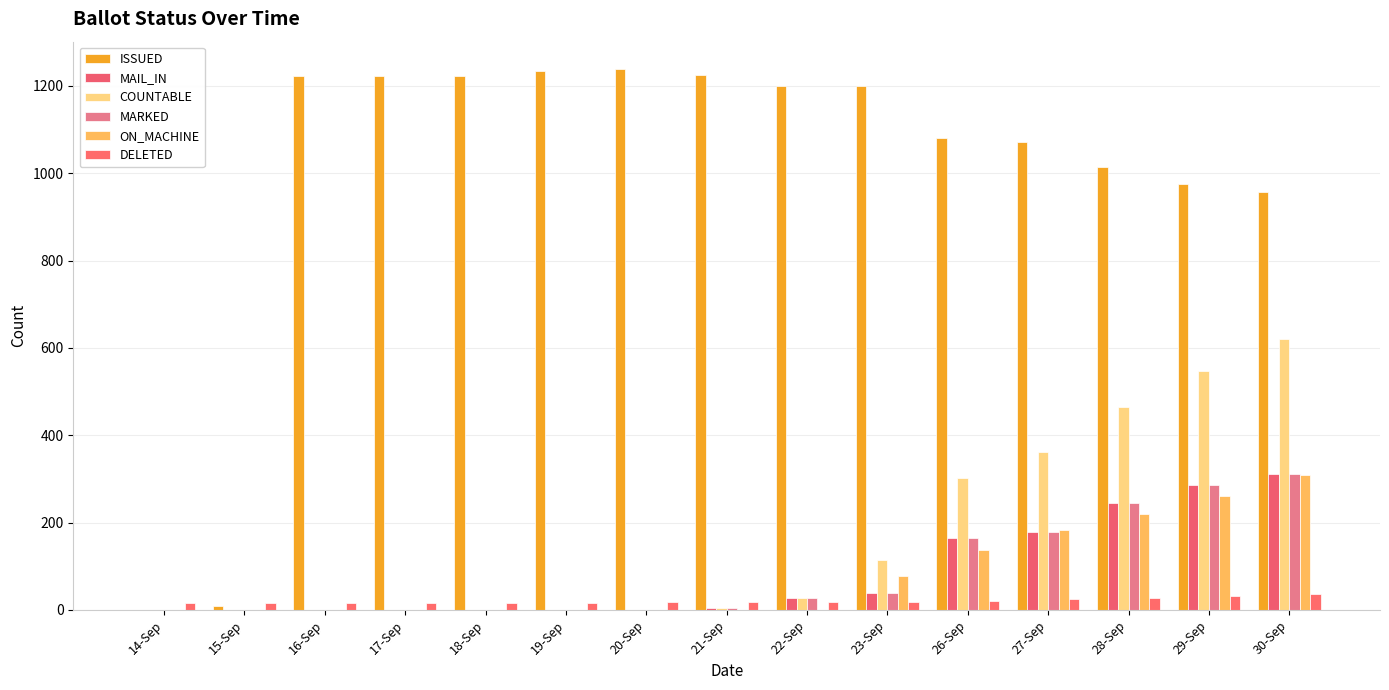

How many data points does each series have?

15